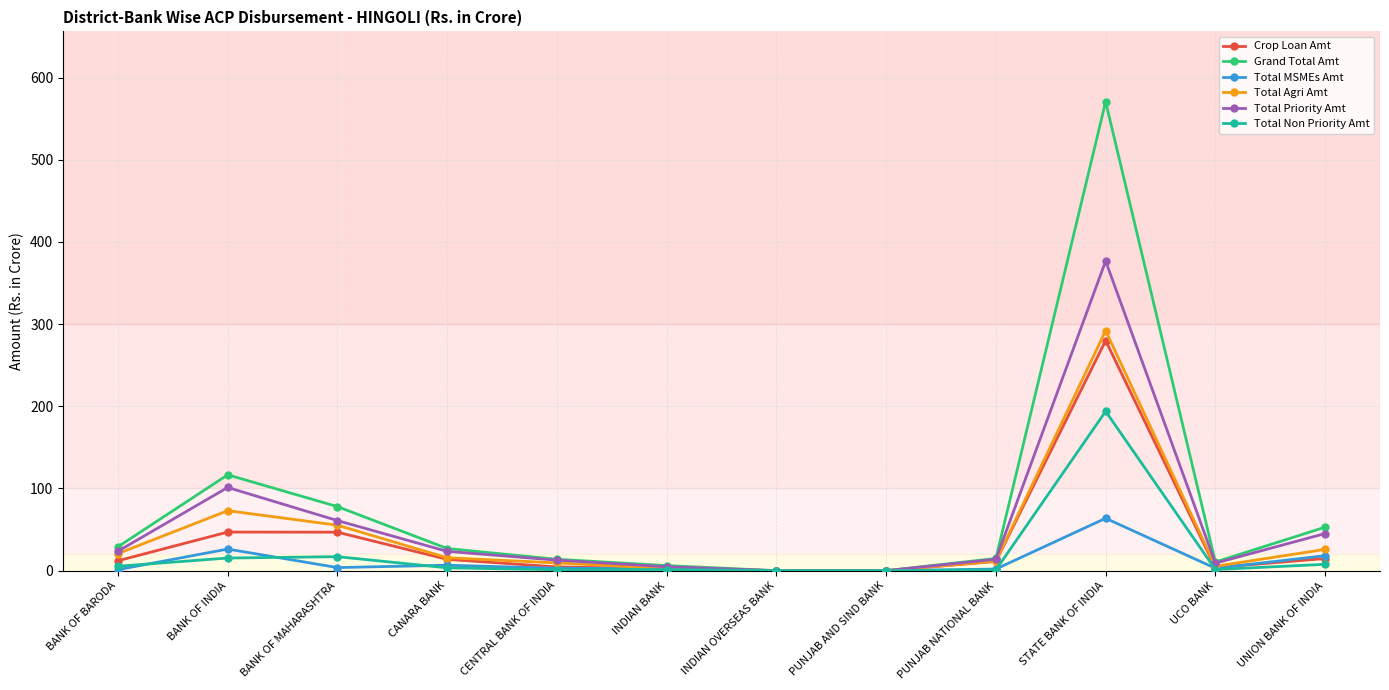

The Total MSMEs Amt series shows 2.9 at UCO BANK. True or false?

True